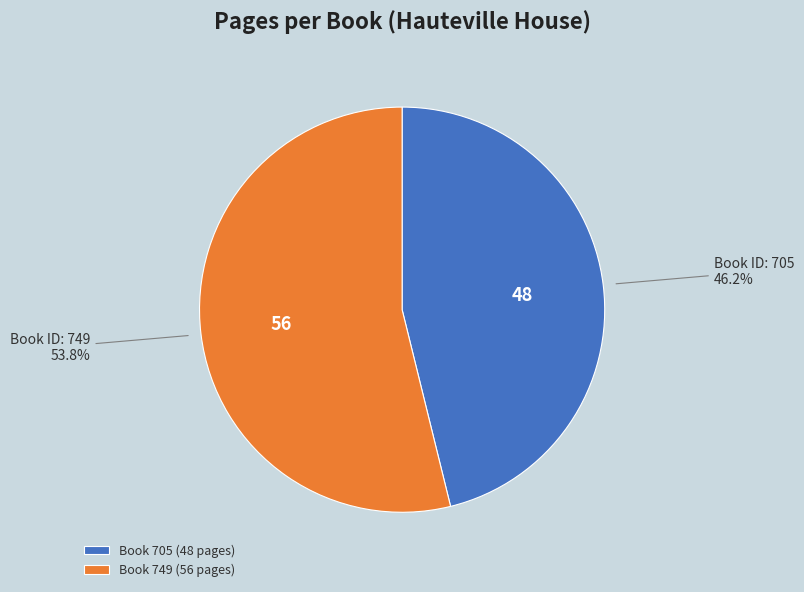

How many segments does this pie chart have?

2